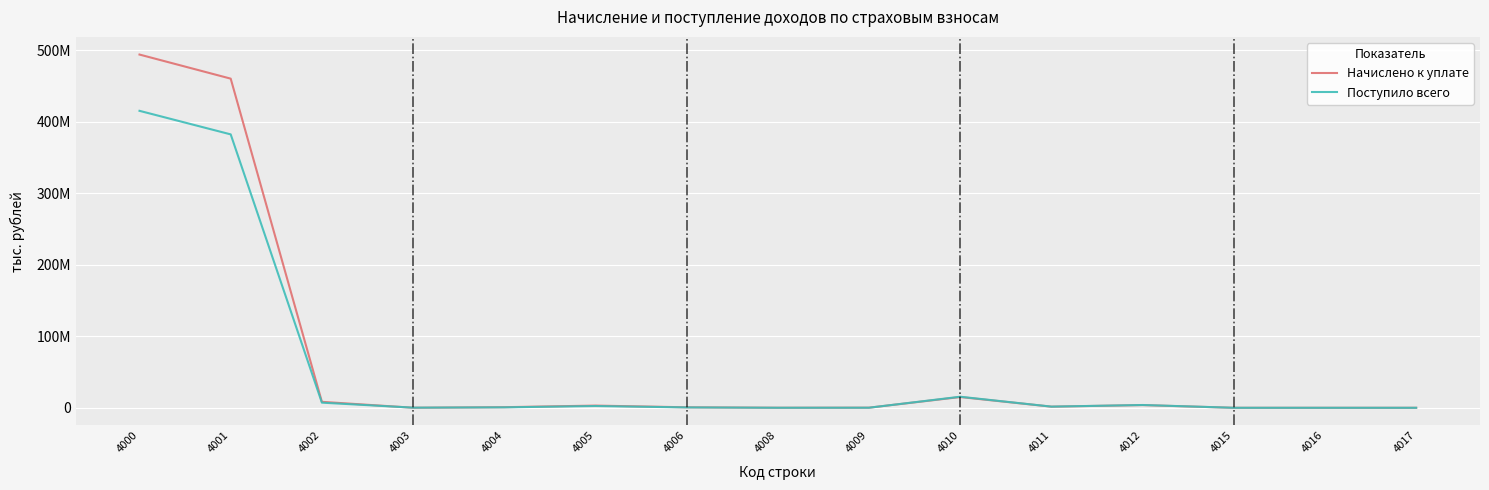

What are all the series names shown in the legend?

Начислено к уплате, Поступило всего